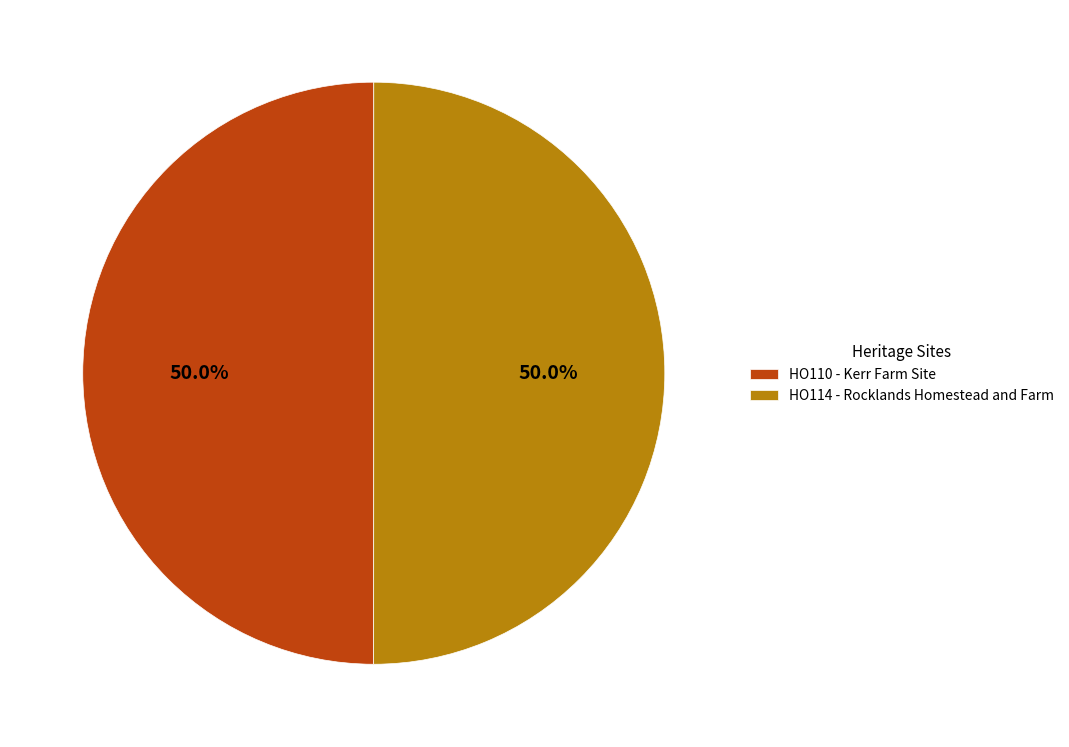

What is the ratio of the value at HO114 - Rocklands Homestead and Farm to the value at HO110 - Kerr Farm Site?

1.0